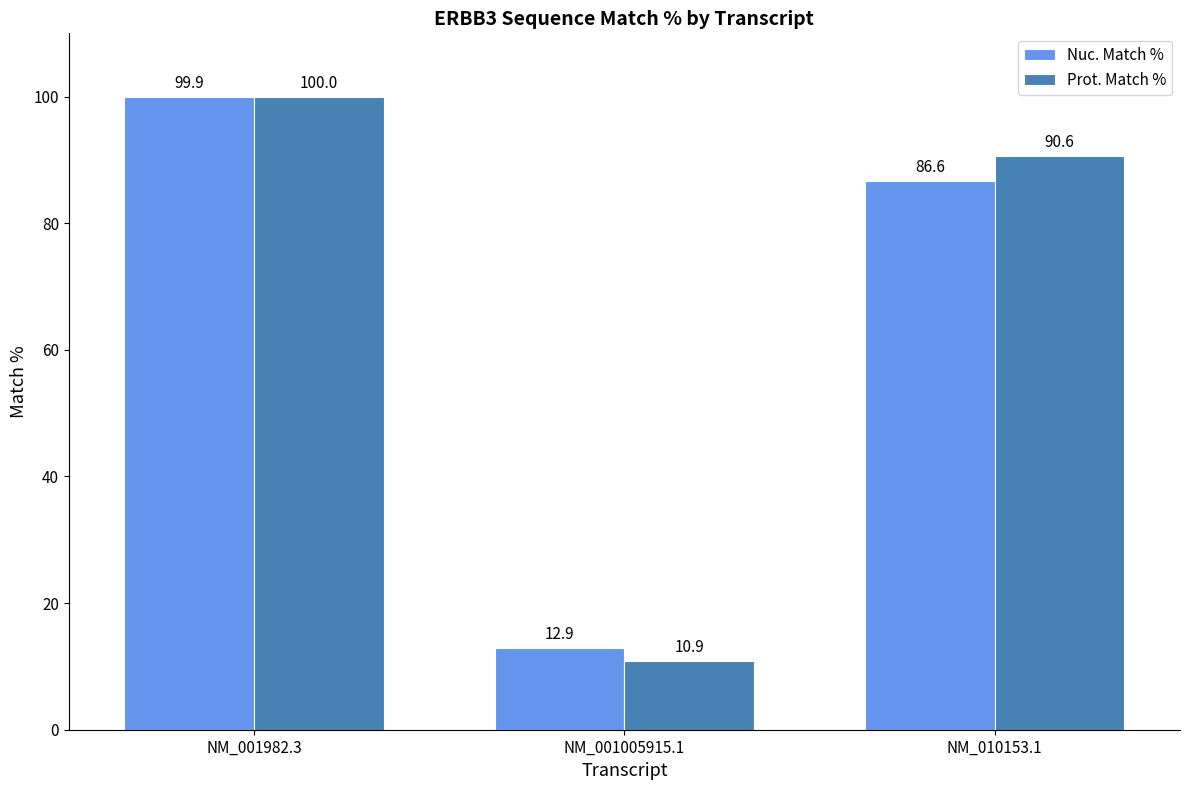

True or false: Prot. Match % has a value of 10.9 at NM_001005915.1.

True